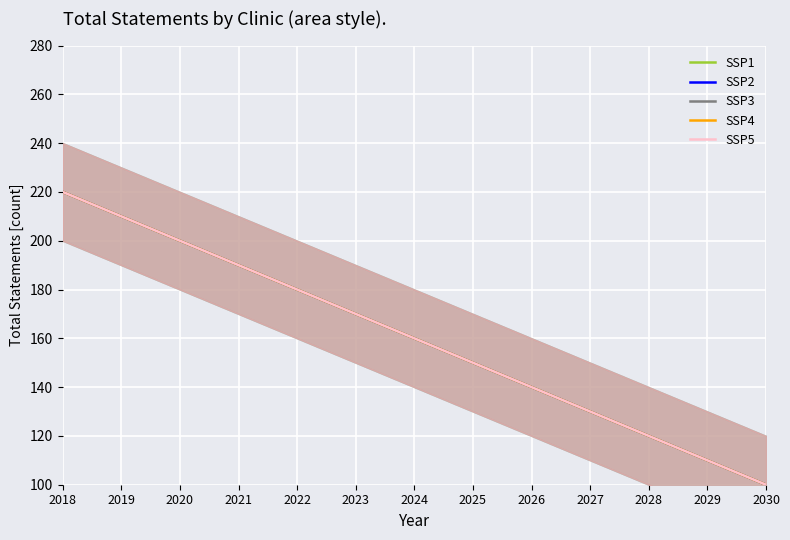

How many data points in SSP3 are above 160?

6